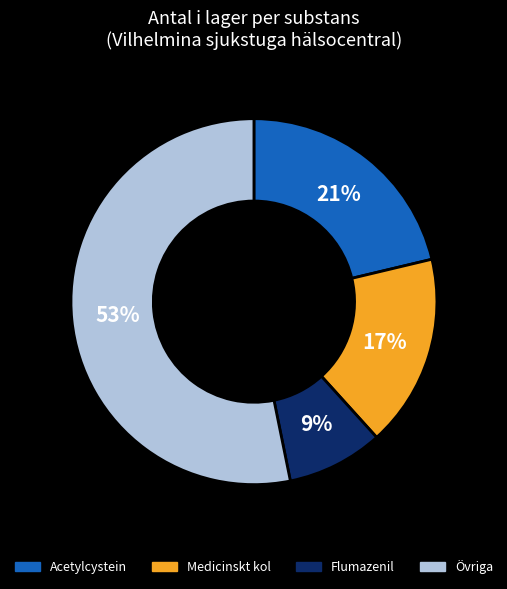

To the nearest percent, what is the average slice percentage?

25%